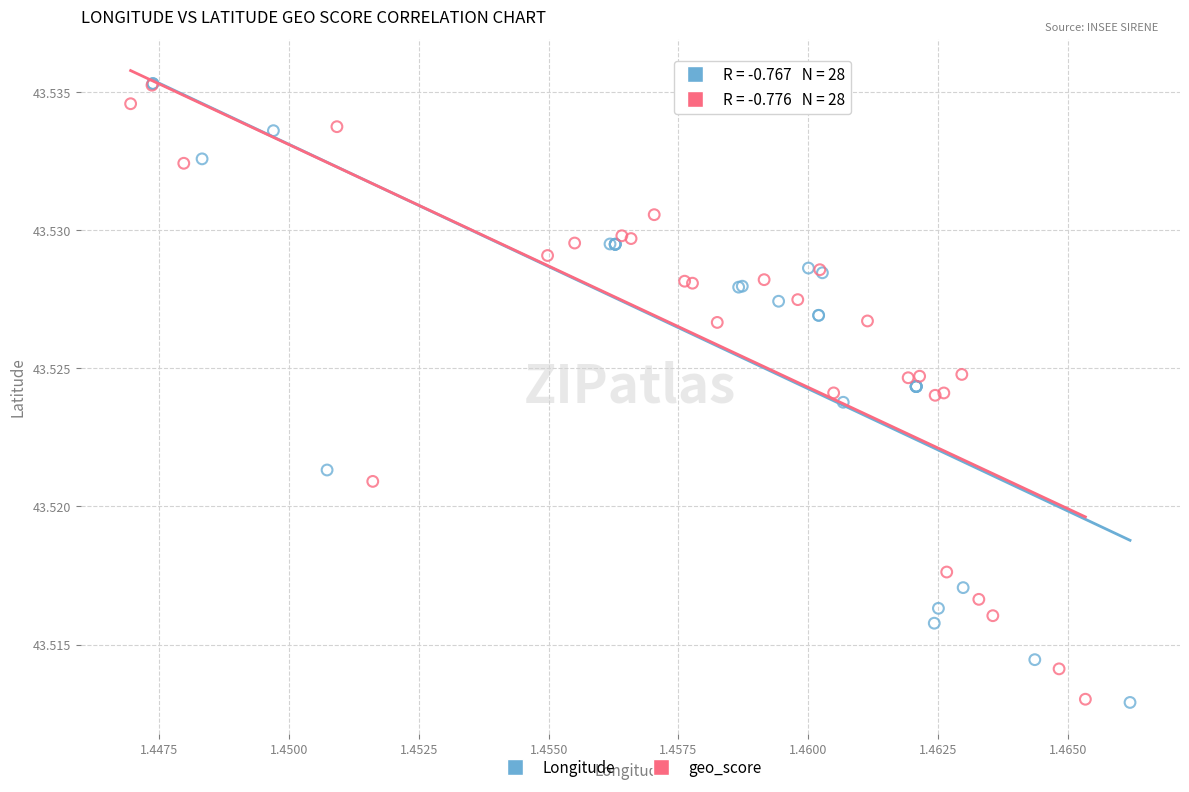

Which series has the widest spread of Y values?

Longitude